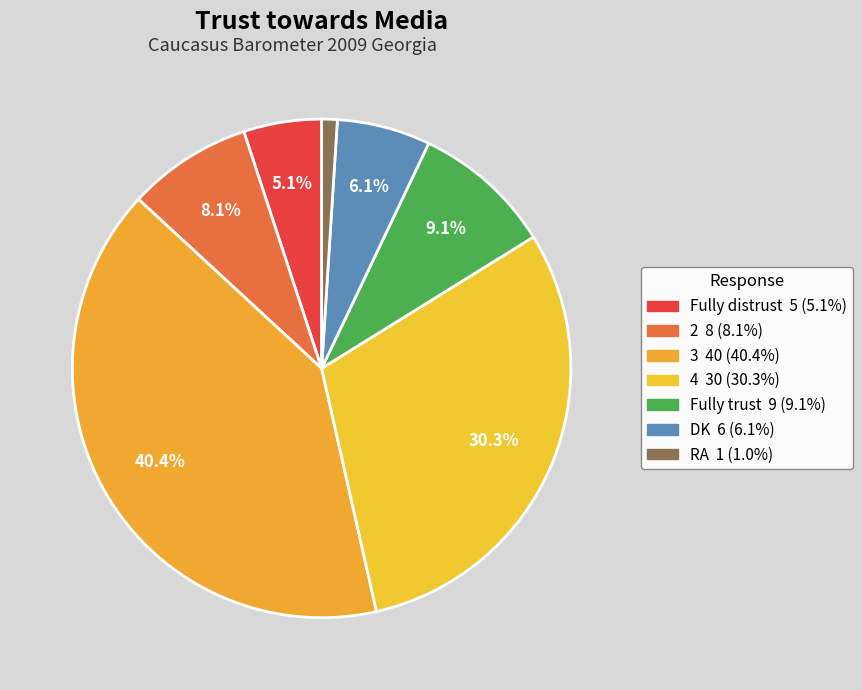

How many slices are in this pie chart?

7